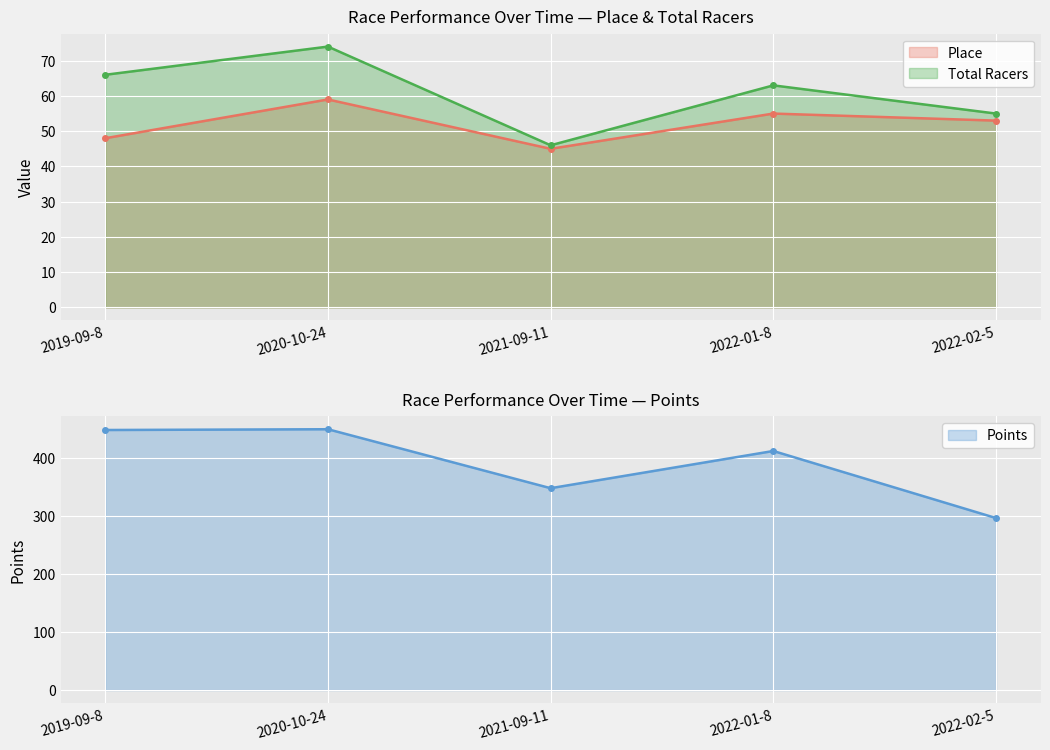

Count the Total Racers values in the range 55 to 66.

3